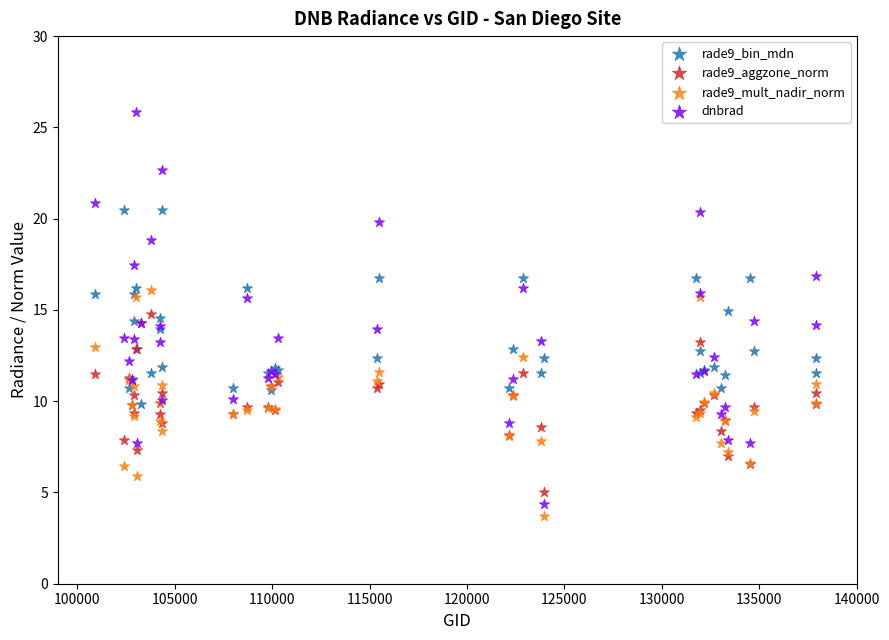

Which series reaches the maximum Y coordinate?

dnbrad